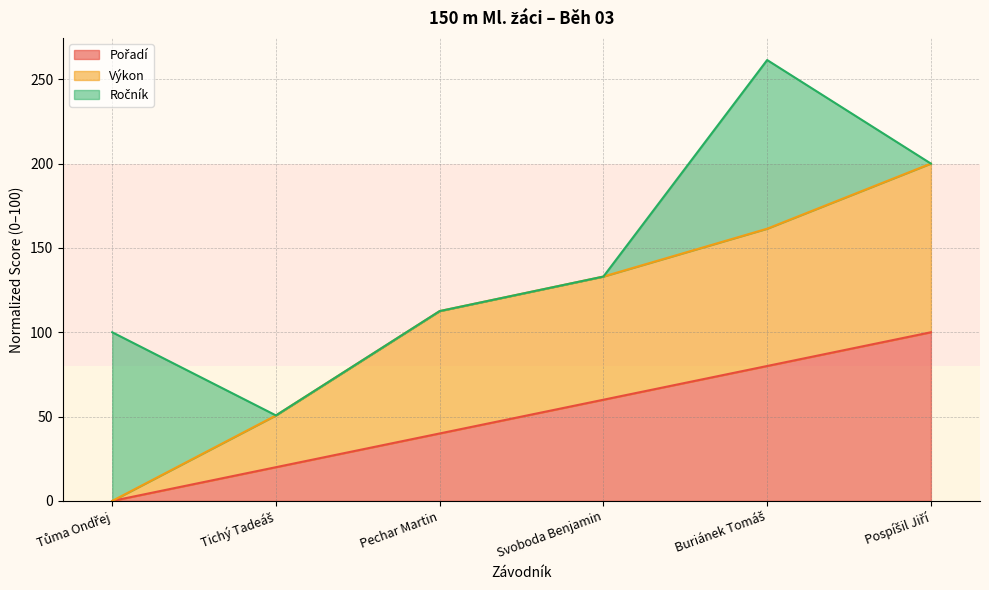

True or false: Pořadí and Výkon intersect in this chart.

False